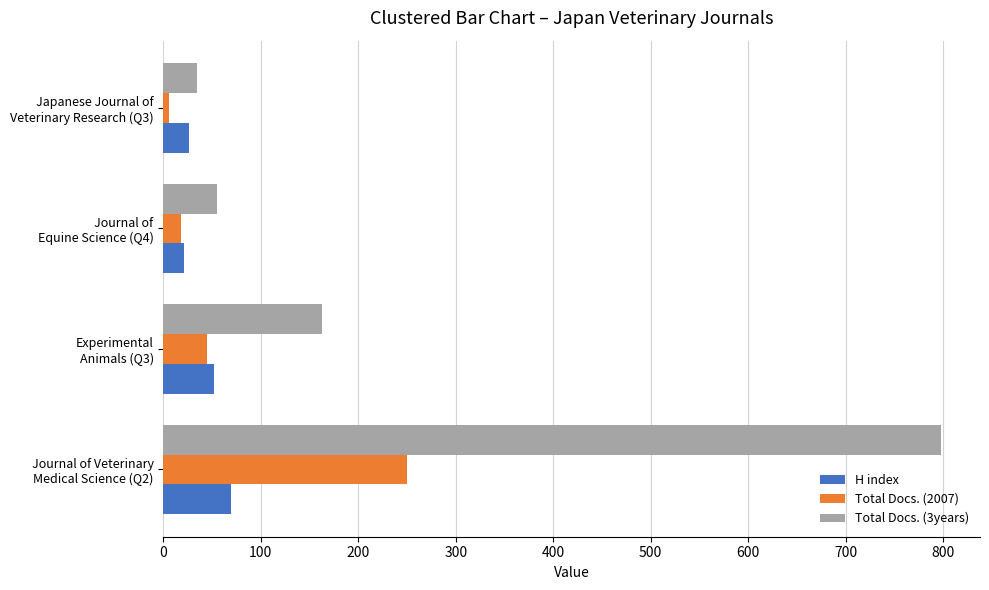

What is the highest value of the Total Docs. (2007) series?

250